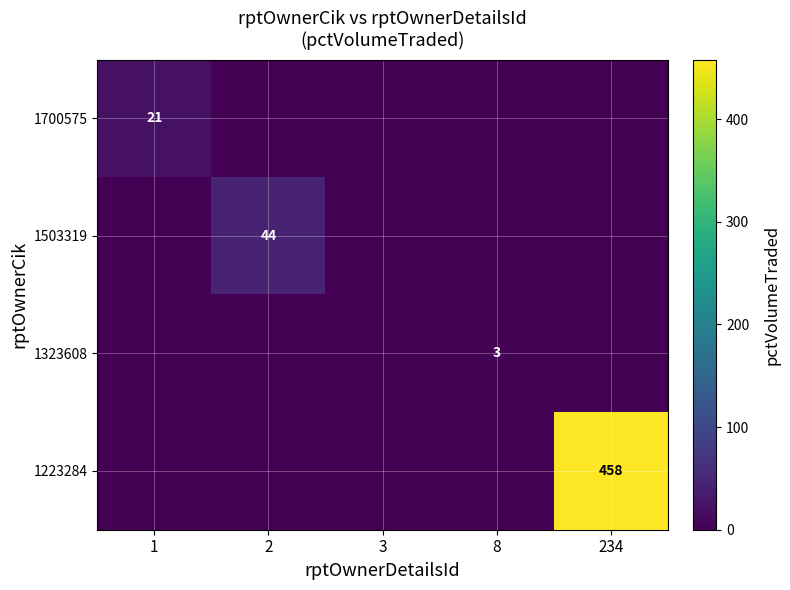

What is the total value across all series at 8?

3